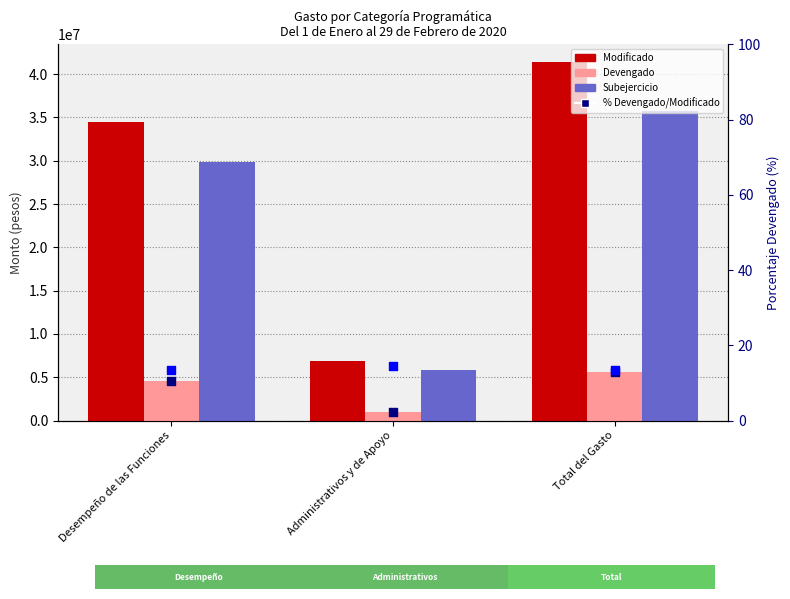

At which category is the sum across all series the highest?

Total del Gasto